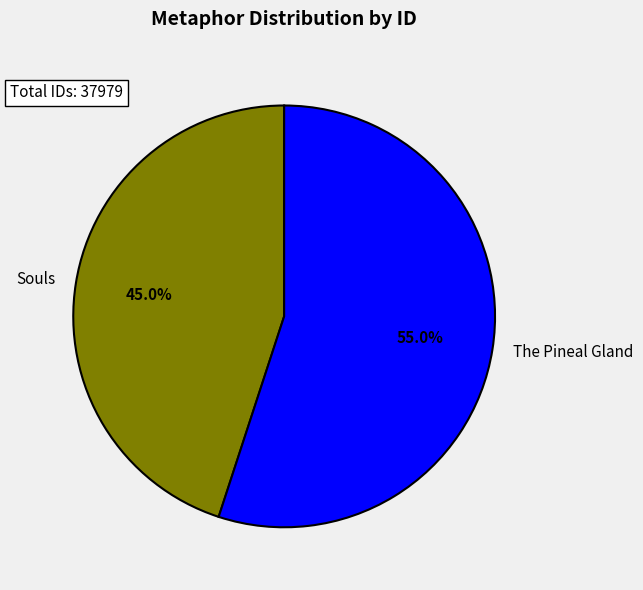

How many segments does this pie chart have?

2